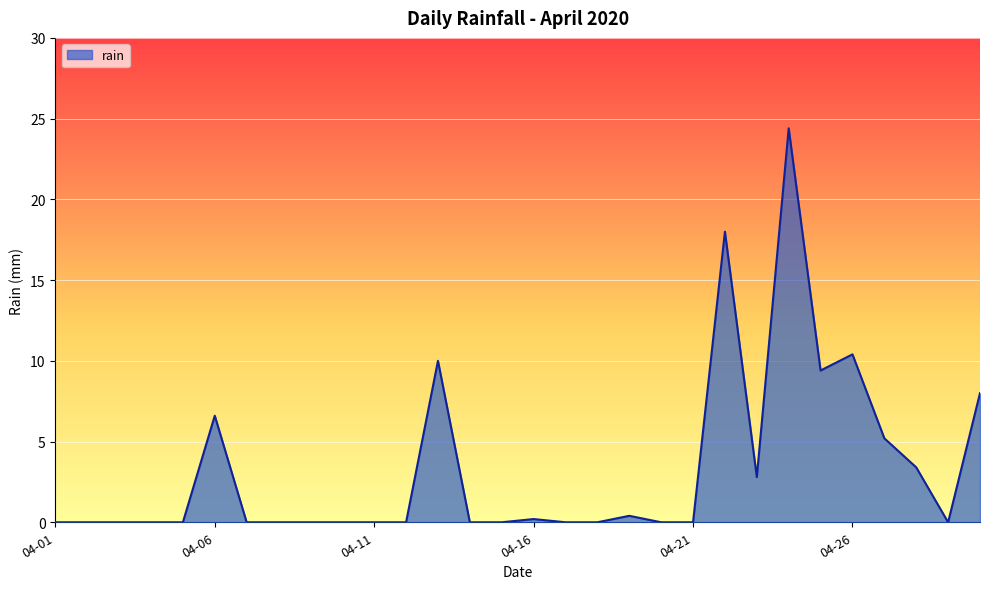

What is the difference between the maximum and minimum values?

24.4